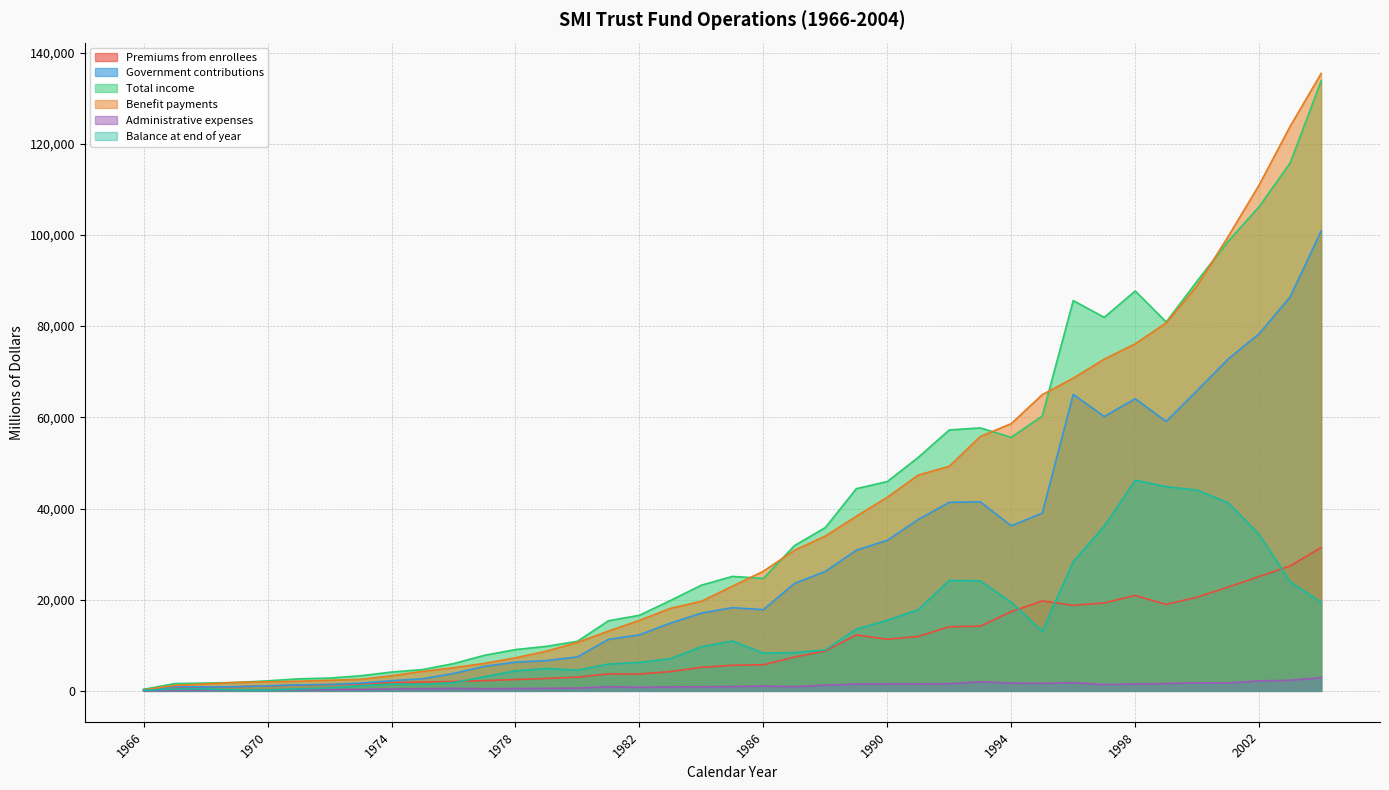

The Premiums from enrollees series shows 7553 at 1992. True or false?

False